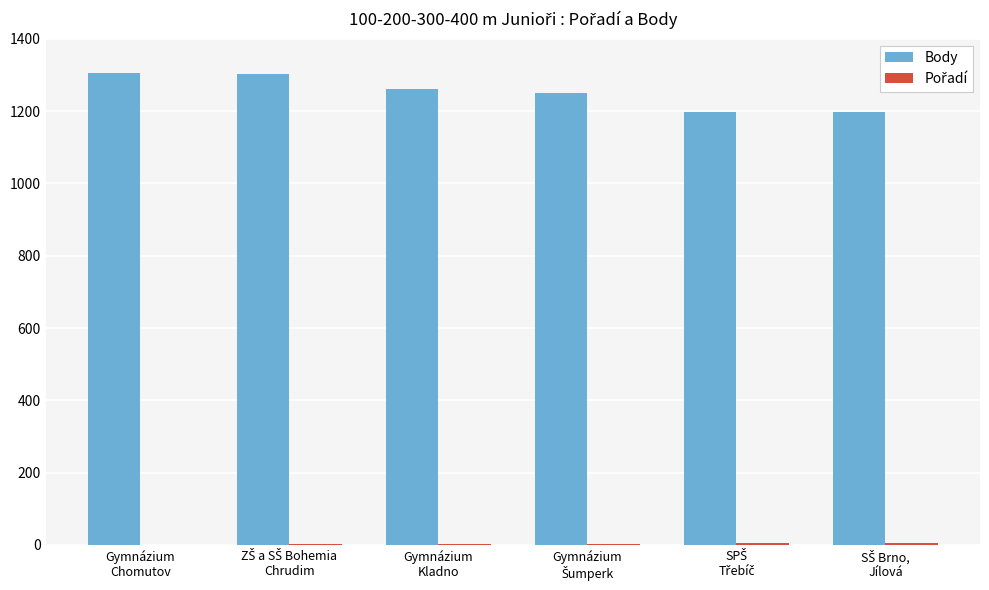

Which series has the largest total across all categories?

Body